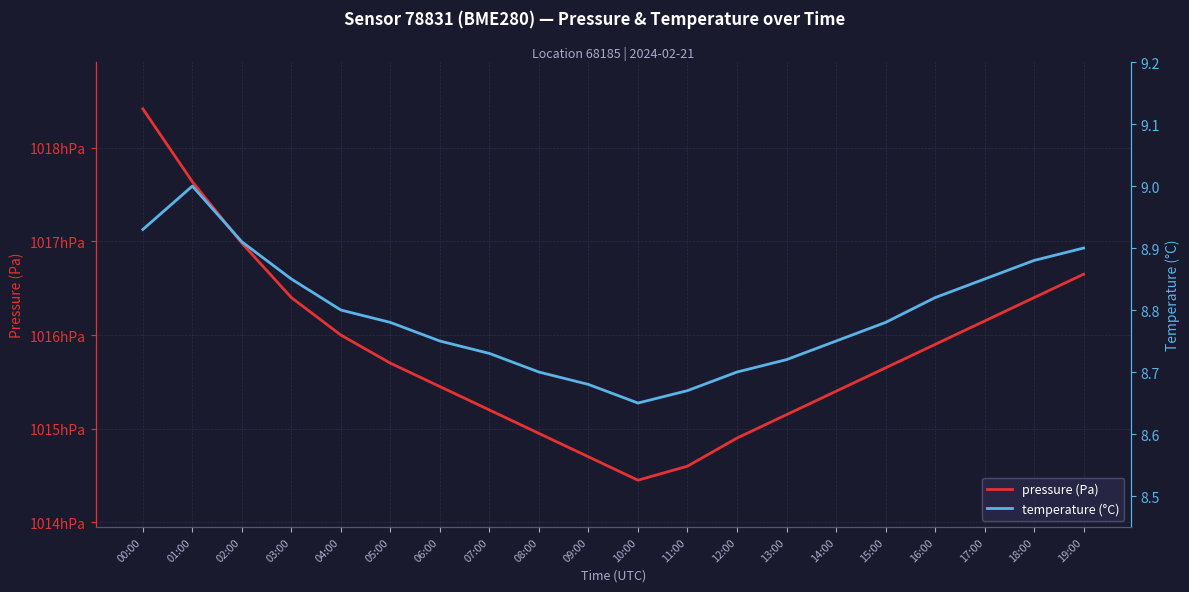

At how many categories does at least one series exceed 3015?

20